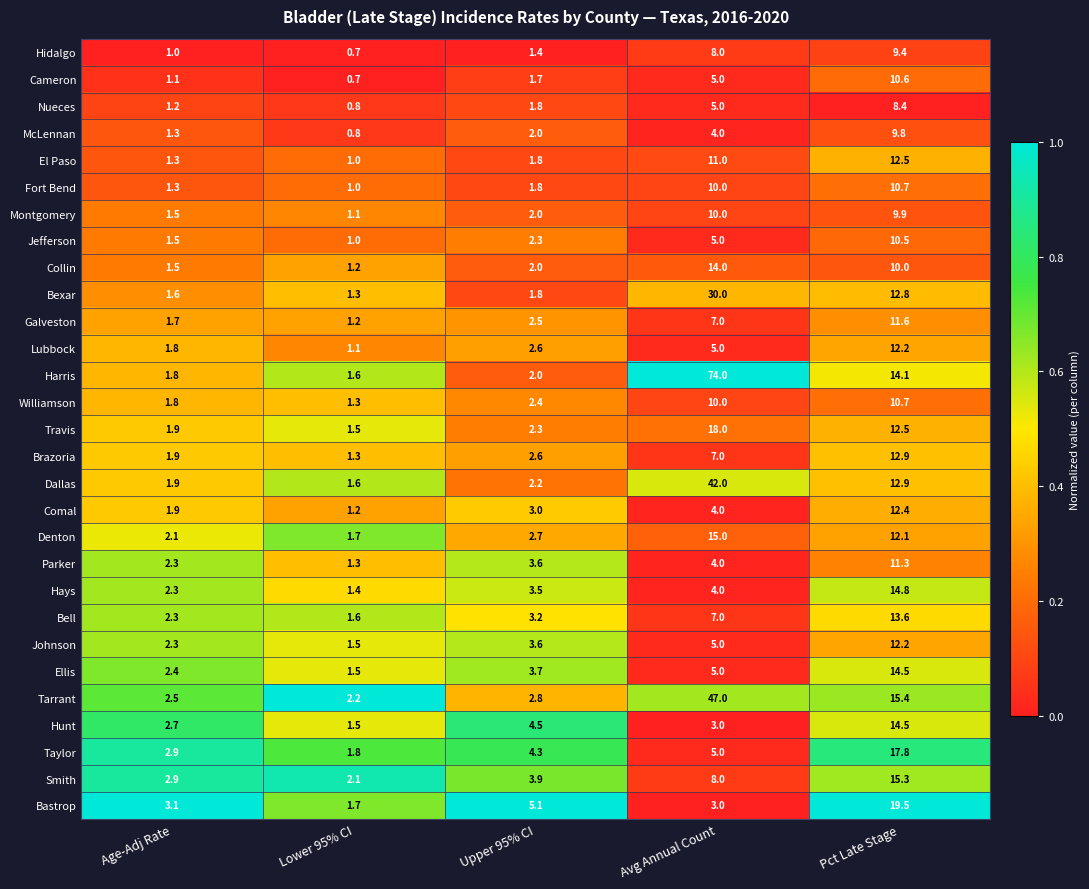

Is it true that Johnson equals 3.6 at Upper 95% CI?

True